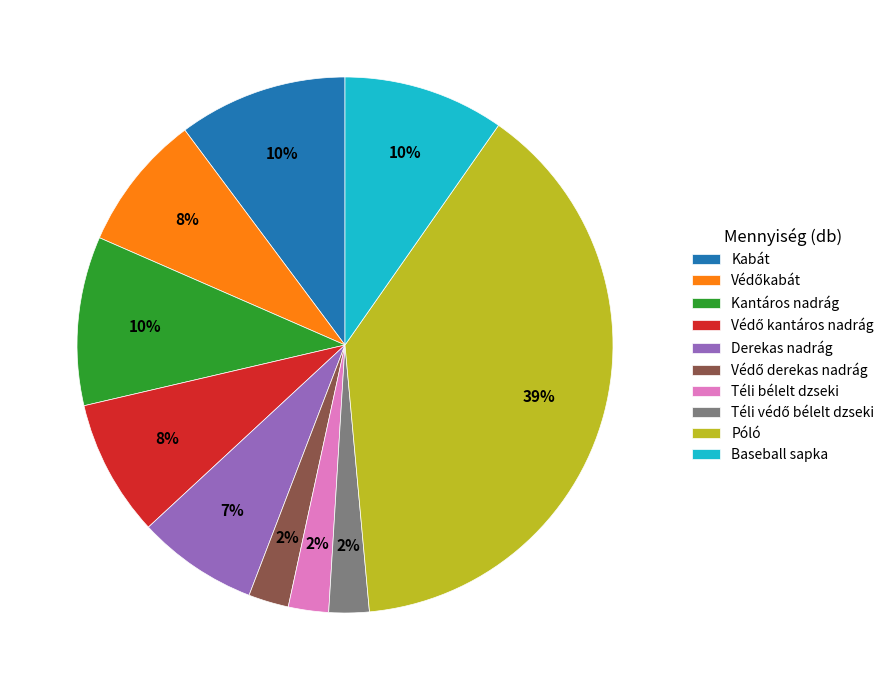

To the nearest percent, what is the average slice percentage?

10%